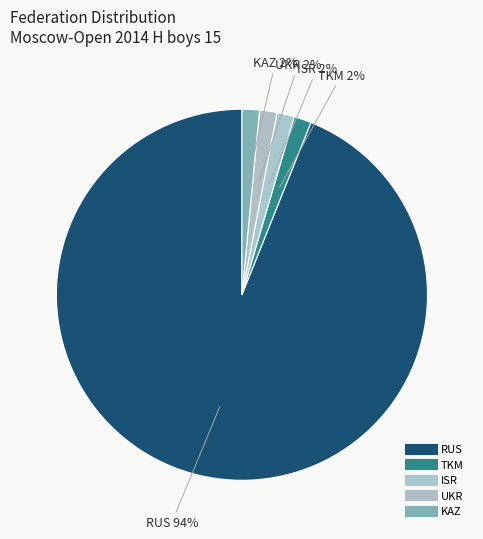

What is the majority slice?

RUS